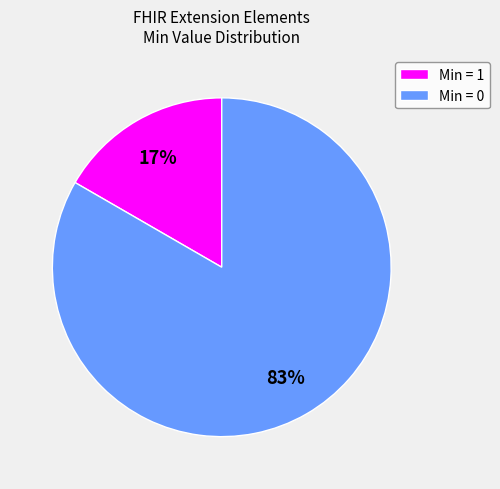

True or false: Min = 1 accounts for 32% of the total.

False